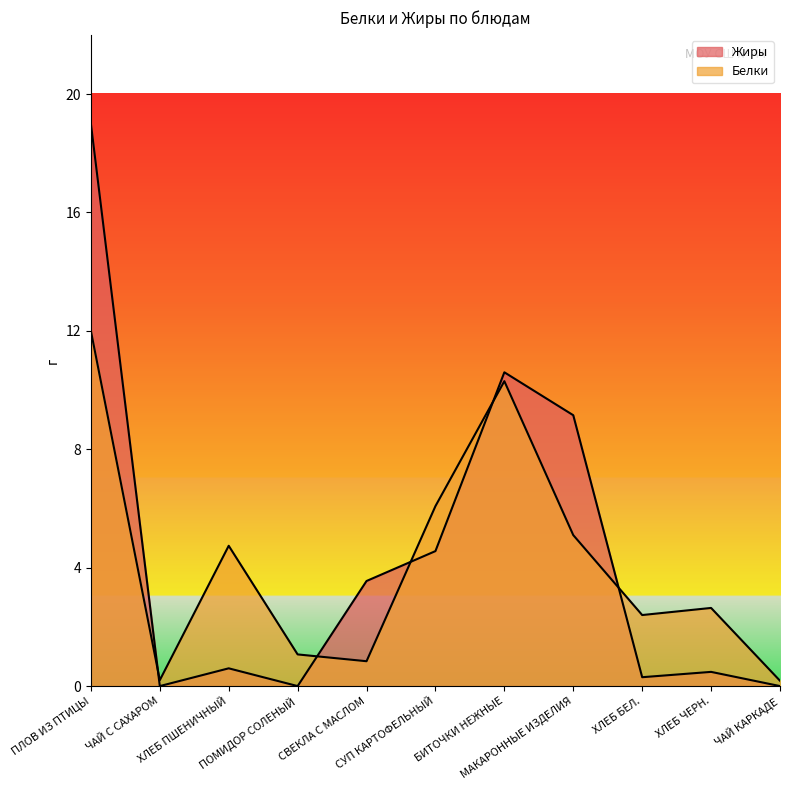

Rank the series by their maximum value, from highest to lowest.

Жиры, Белки